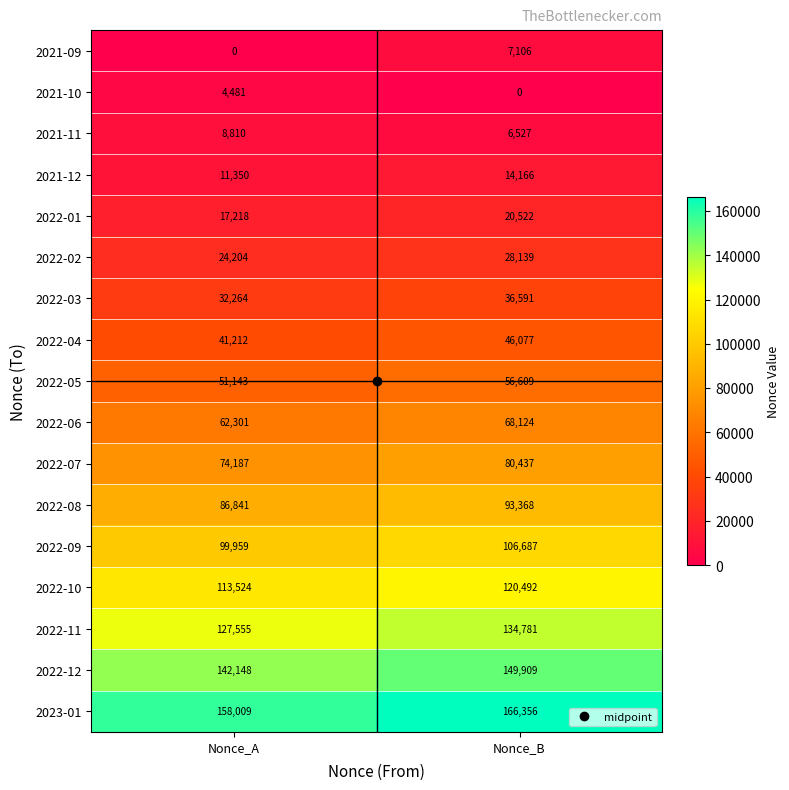

True or false: 2022-08 has a value of 86841 at Nonce_A.

True